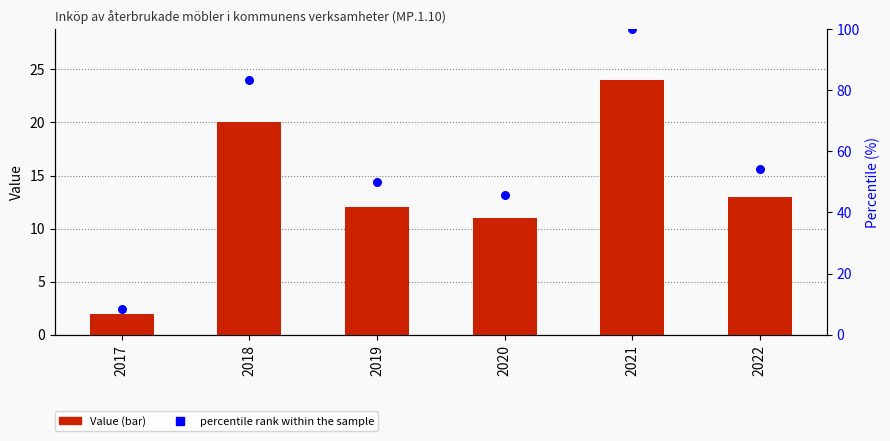

Which series has the largest Y range (max minus min)?

percentile rank within the sample